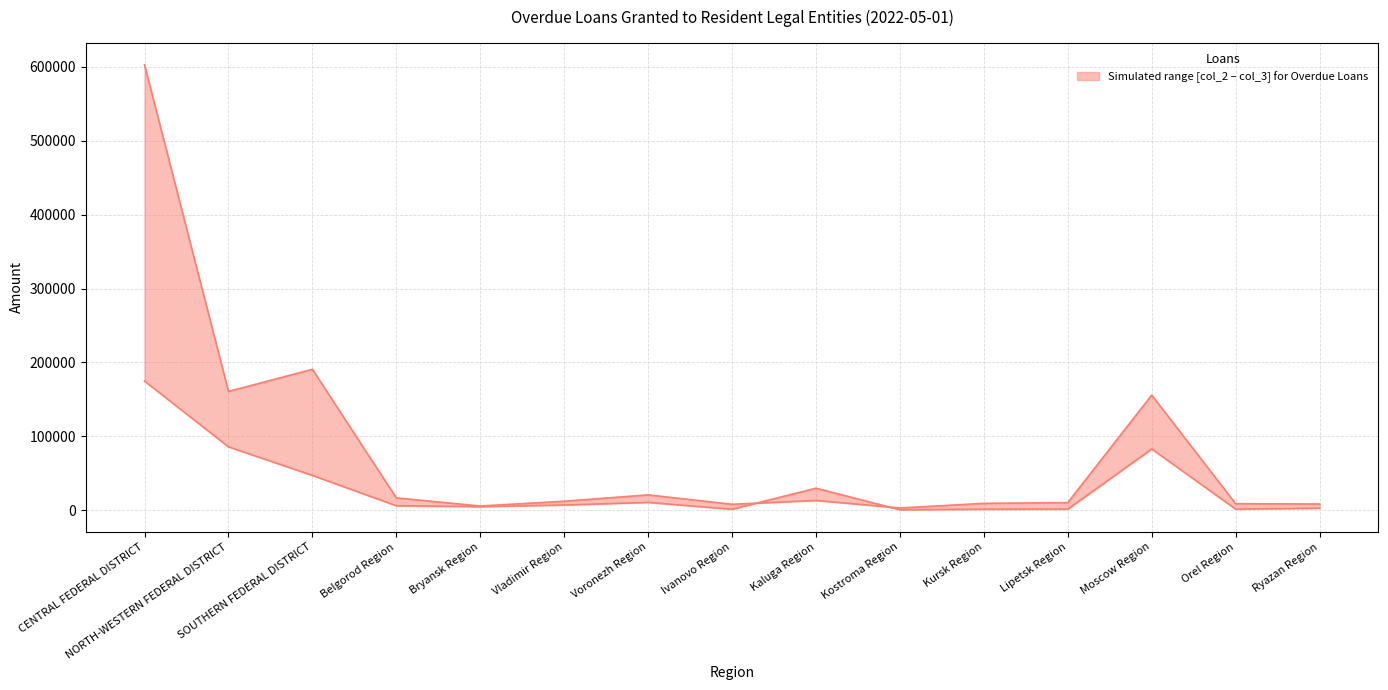

True or false: by credit institutions of other regions (col_3) has a value of 6914 at Vladimir Region.

True